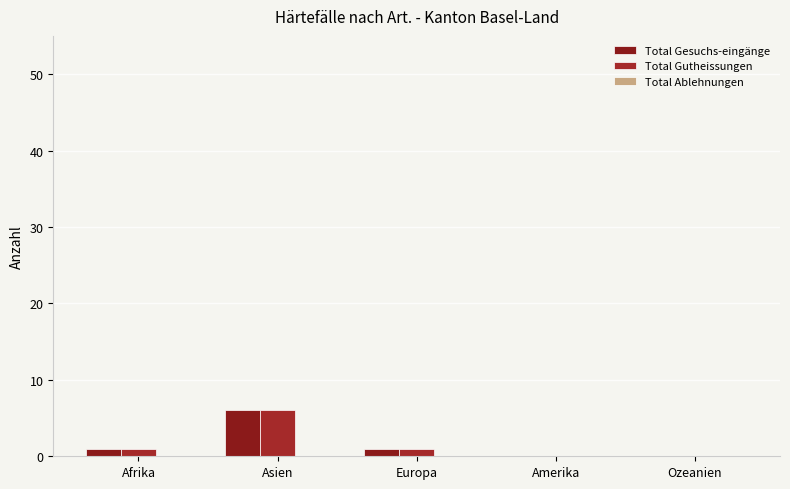

What is the greatest value displayed?

6